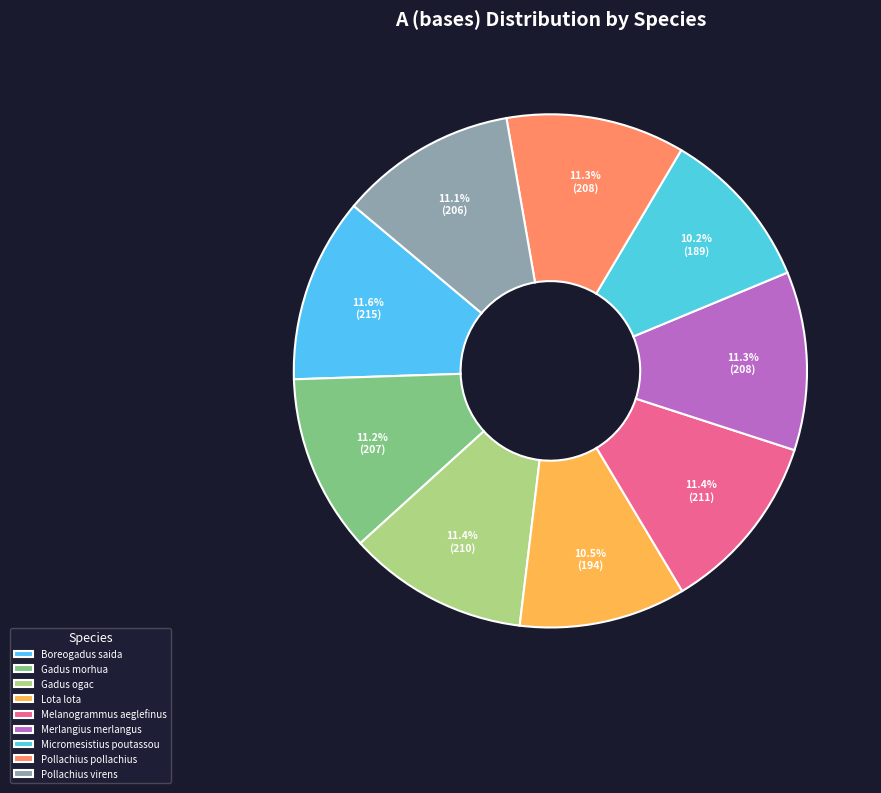

Count the number of slices in the pie.

9